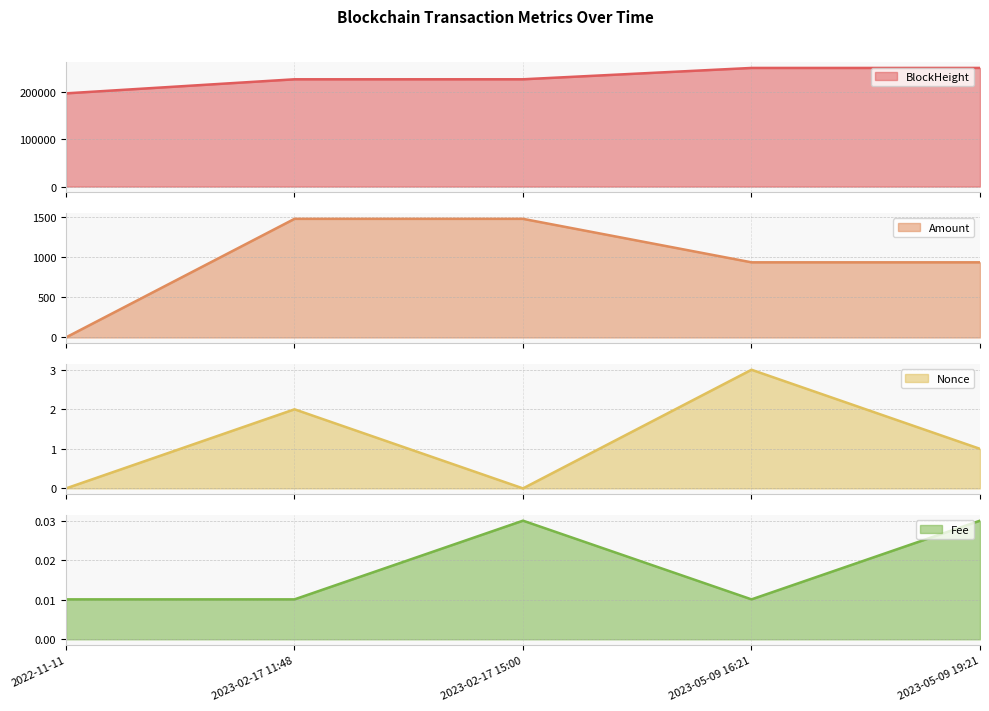

What is the label of the 3rd point from the left?

2023-02-17 15:00